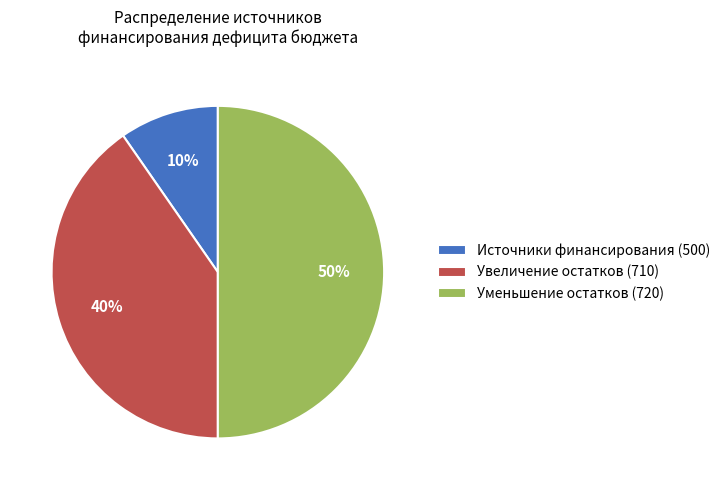

Rank the categories by value from lowest to highest.

Источники финансирования (500), Увеличение остатков (710), Уменьшение остатков (720)